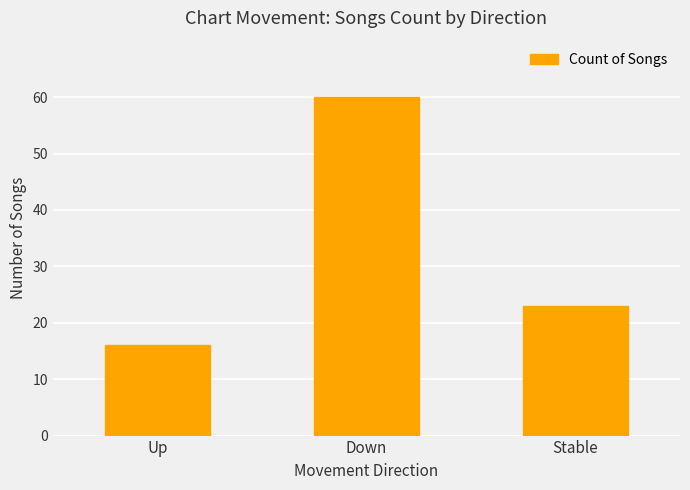

What is the difference between the values at Down and Up?

44